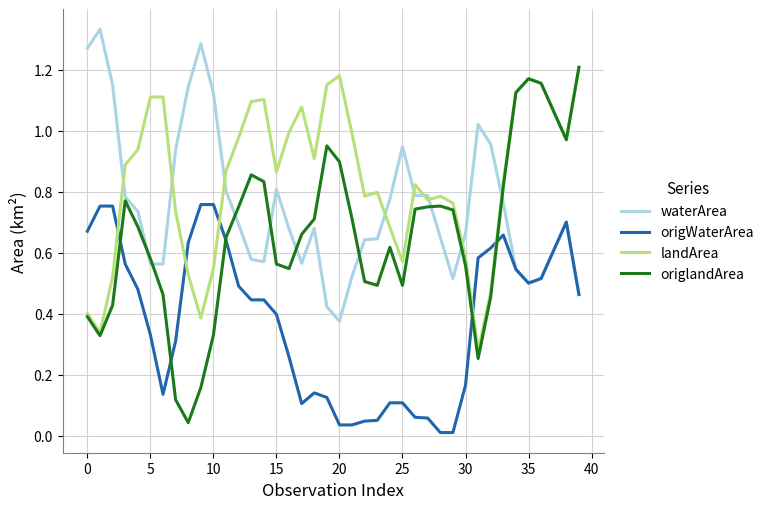

Rank the series by their average value, from highest to lowest.

landArea, waterArea, origlandArea, origWaterArea